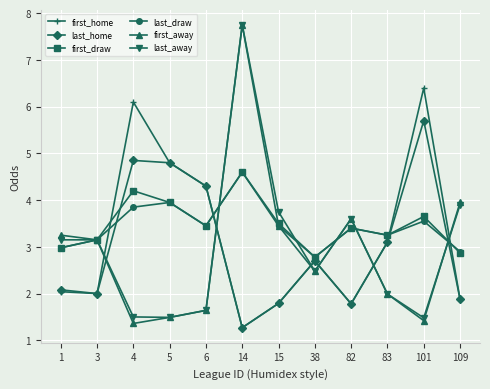

What is the difference between the last_draw values at 1 and 3?

0.2